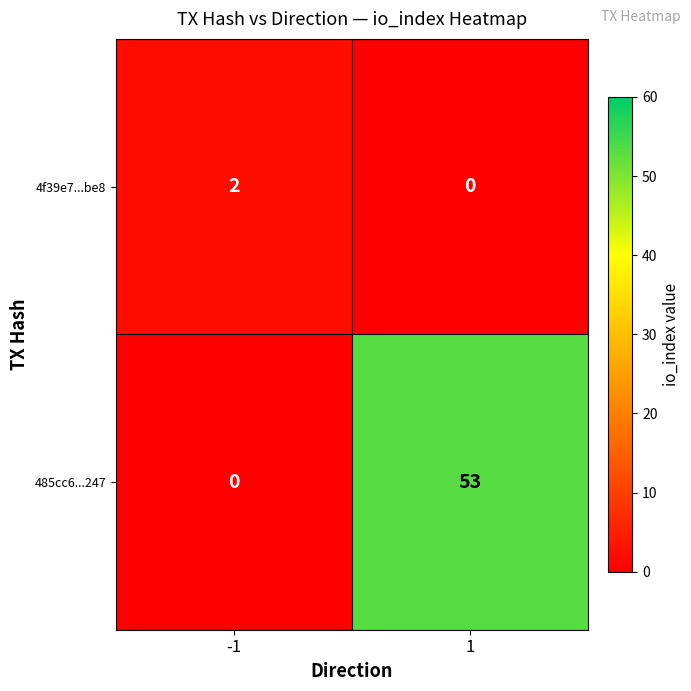

Reading right to left, extract all data points from this chart.

4f39e7...be8: 0	2
485cc6...247: 53	0